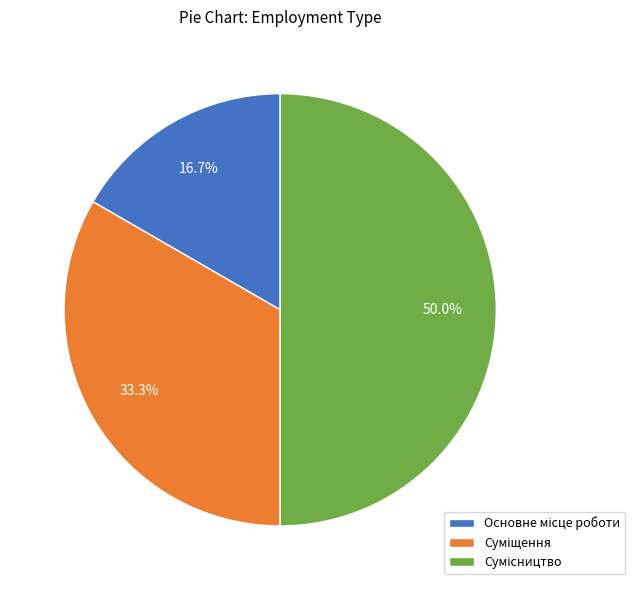

How much of the chart is everything except Основне місце роботи?

83.3%